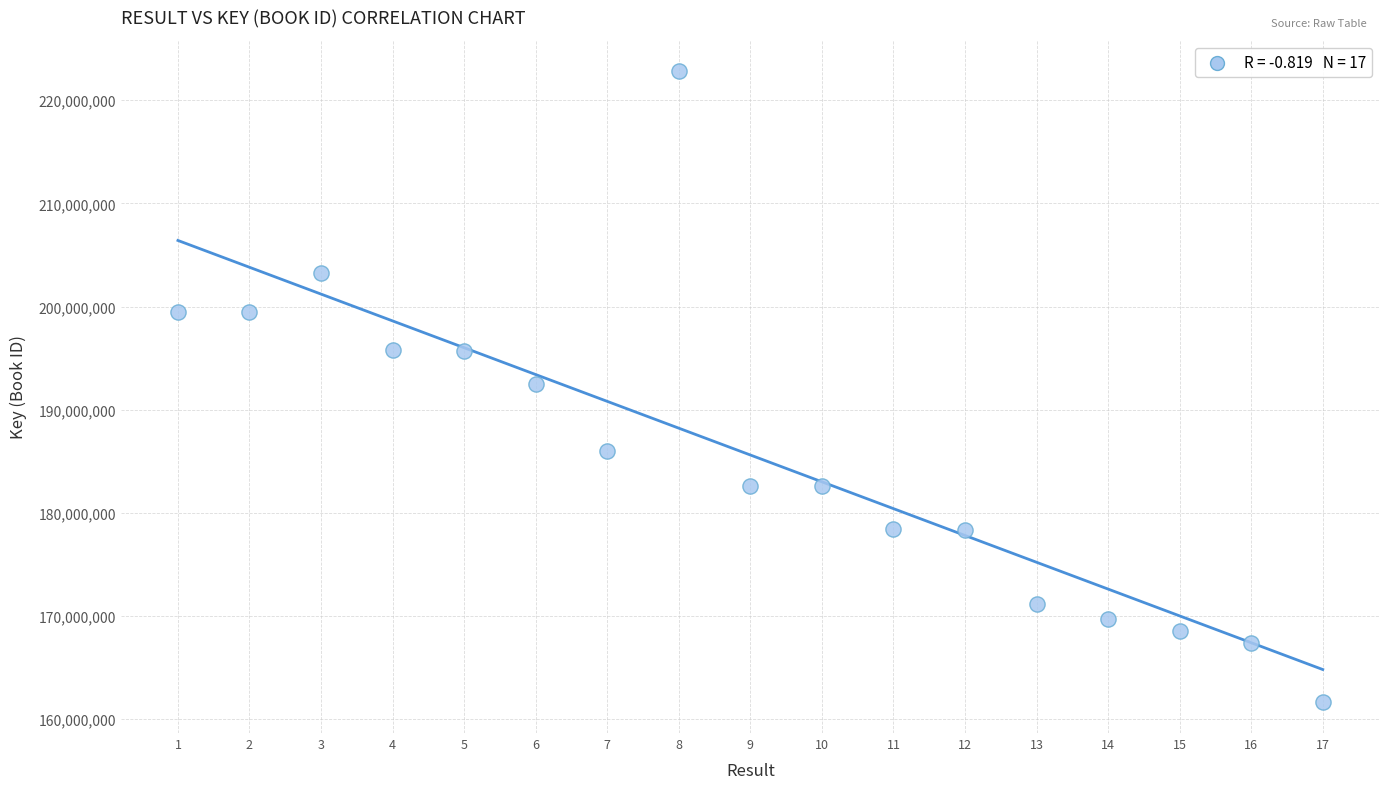

What is the range of X values (max minus min)?

16